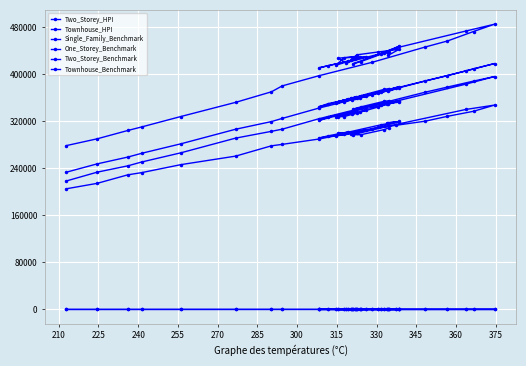

Rank the series by their maximum value, from lowest to highest.

Townhouse_HPI, Two_Storey_HPI, Townhouse_Benchmark, One_Storey_Benchmark, Single_Family_Benchmark, Two_Storey_Benchmark